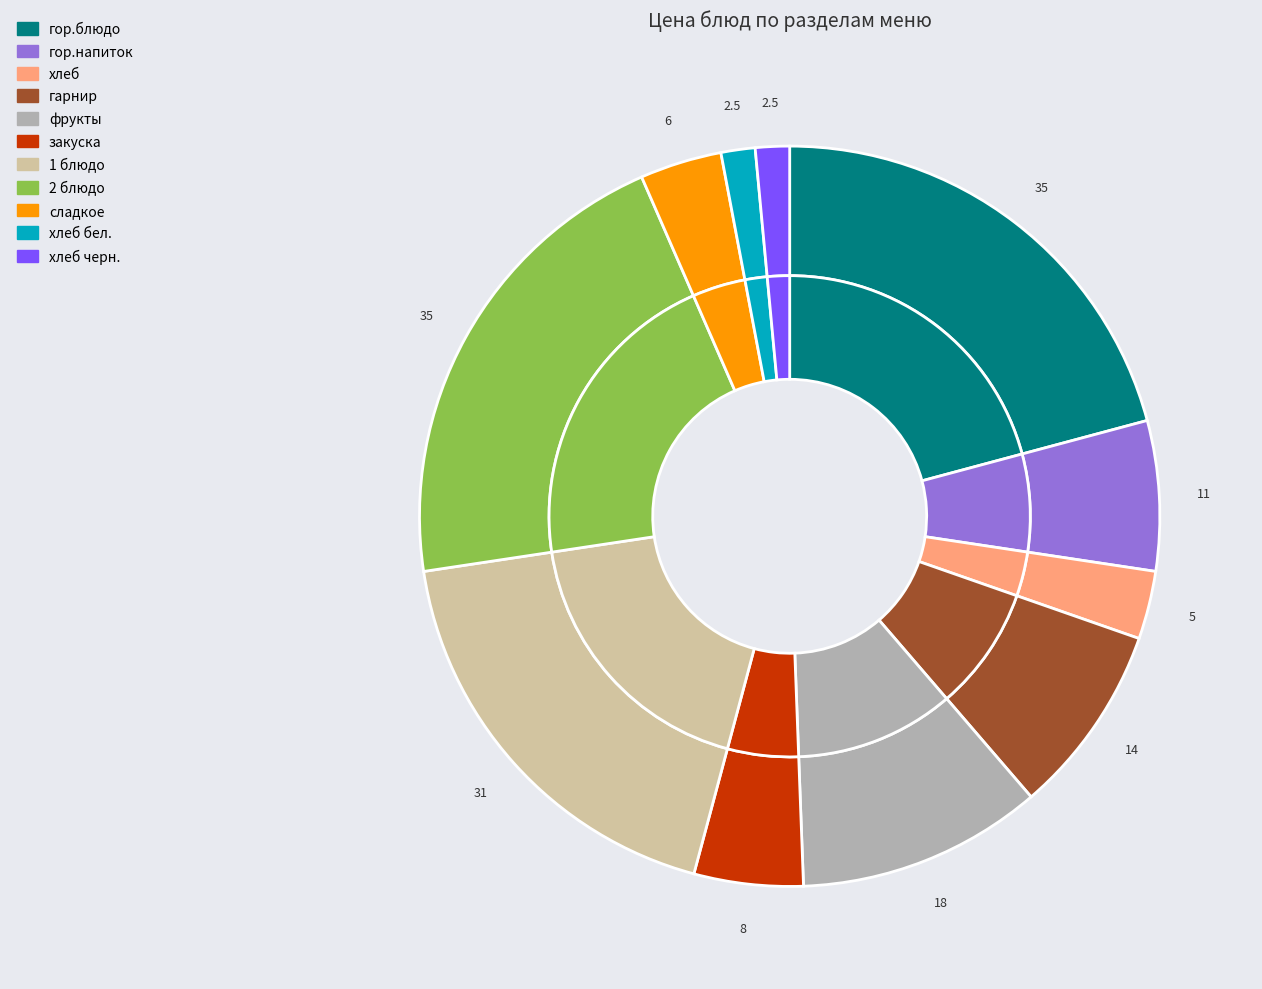

Combined, do гарнир and хлеб черн. account for over 50%?

No